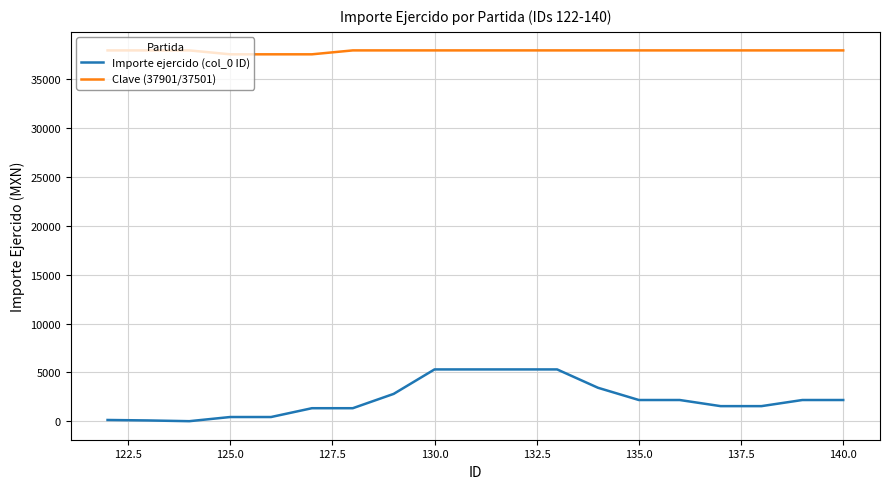

What is the maximum value for Clave (37901/37501)?

37901.0